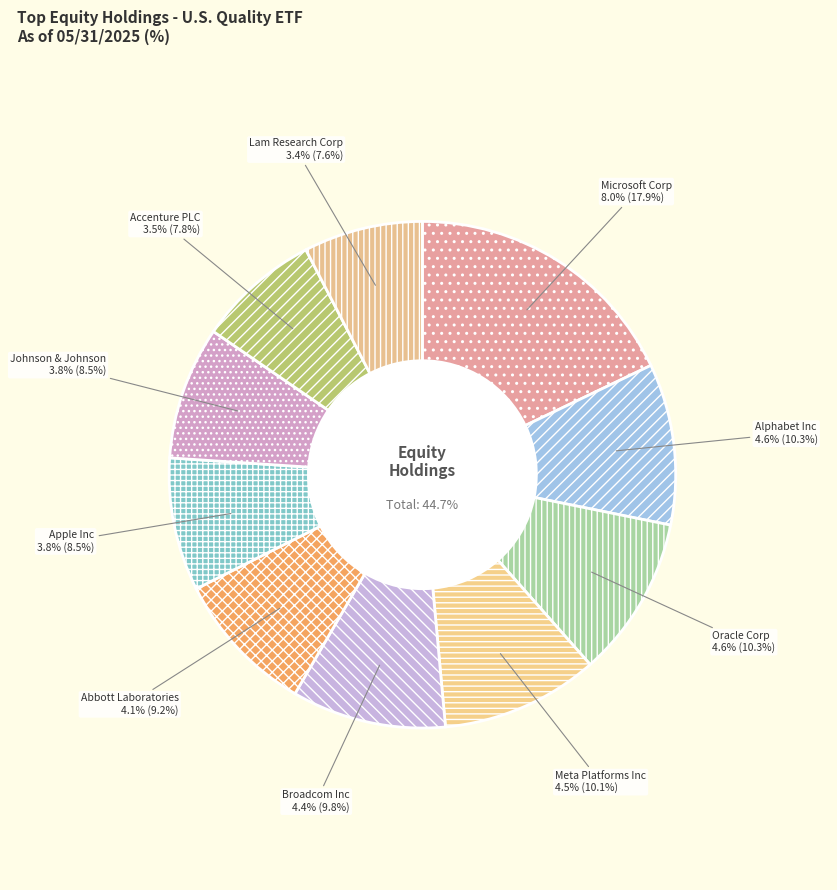

Approximately how many times larger is the value at Meta Platforms Inc compared to Lam Research Corp?

1.3